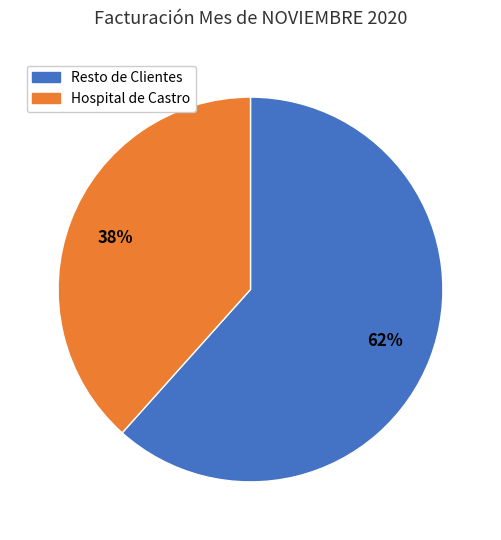

Is there any slice that represents more than half of the pie?

Yes